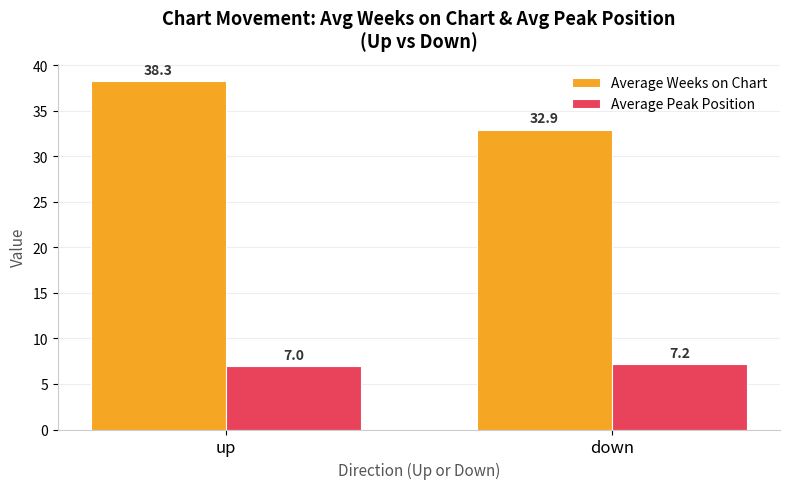

How many bars are there in each group?

2